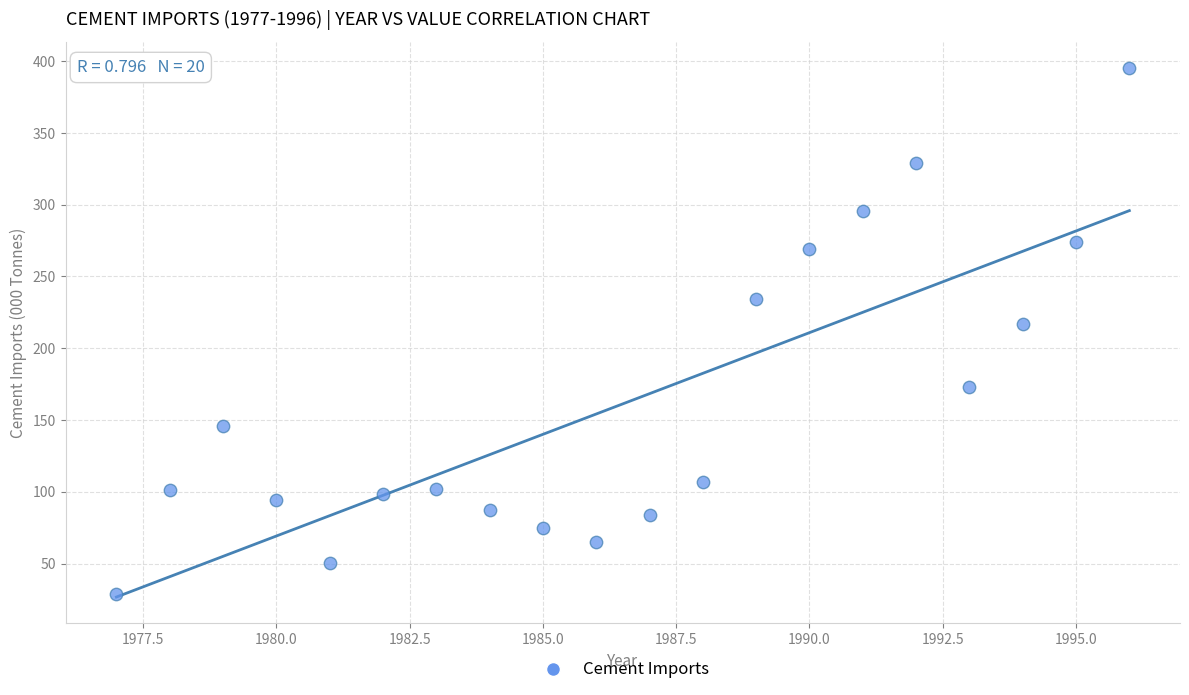

What Y value in the scatter plot is closest to 212?

216.7